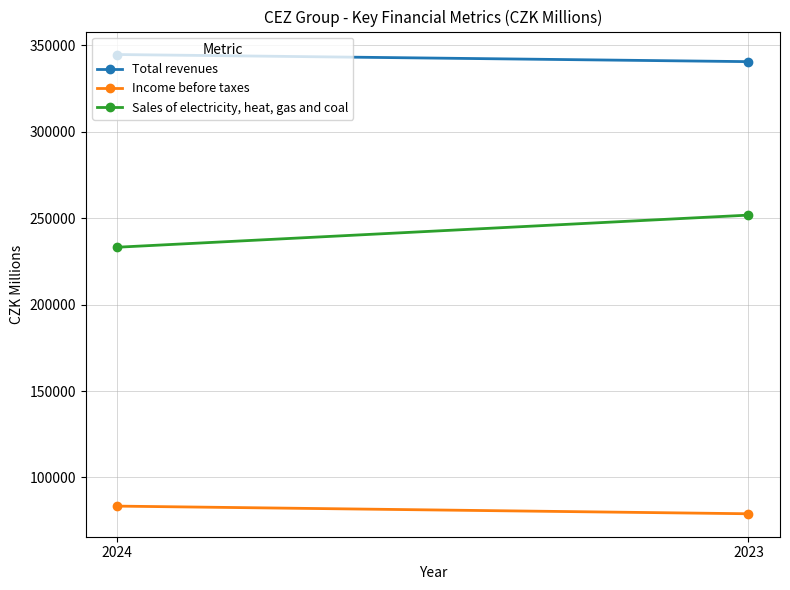

At which category is the sum across all series the highest?

2023